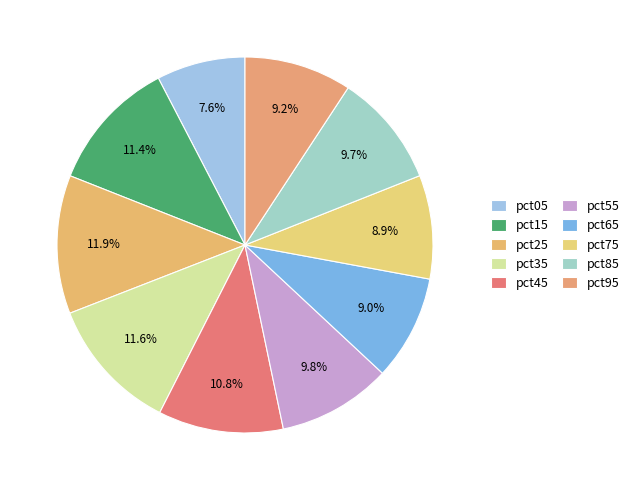

Which slice is the largest?

pct25